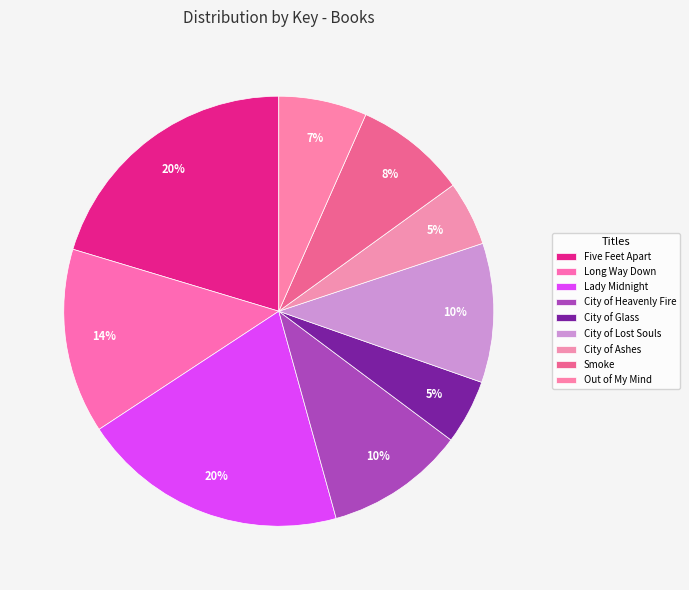

How many slices are in this pie chart?

9